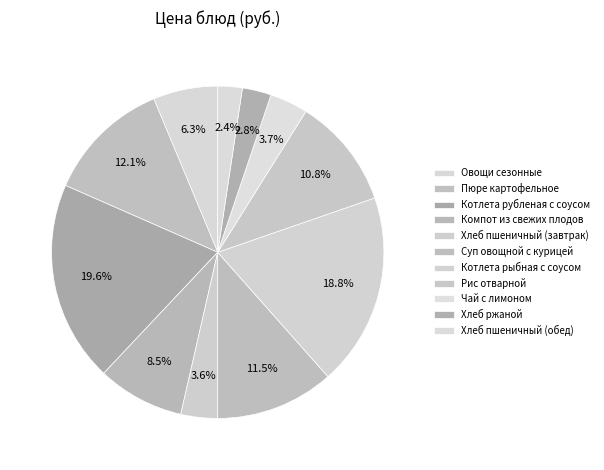

How many slices are in this pie chart?

11